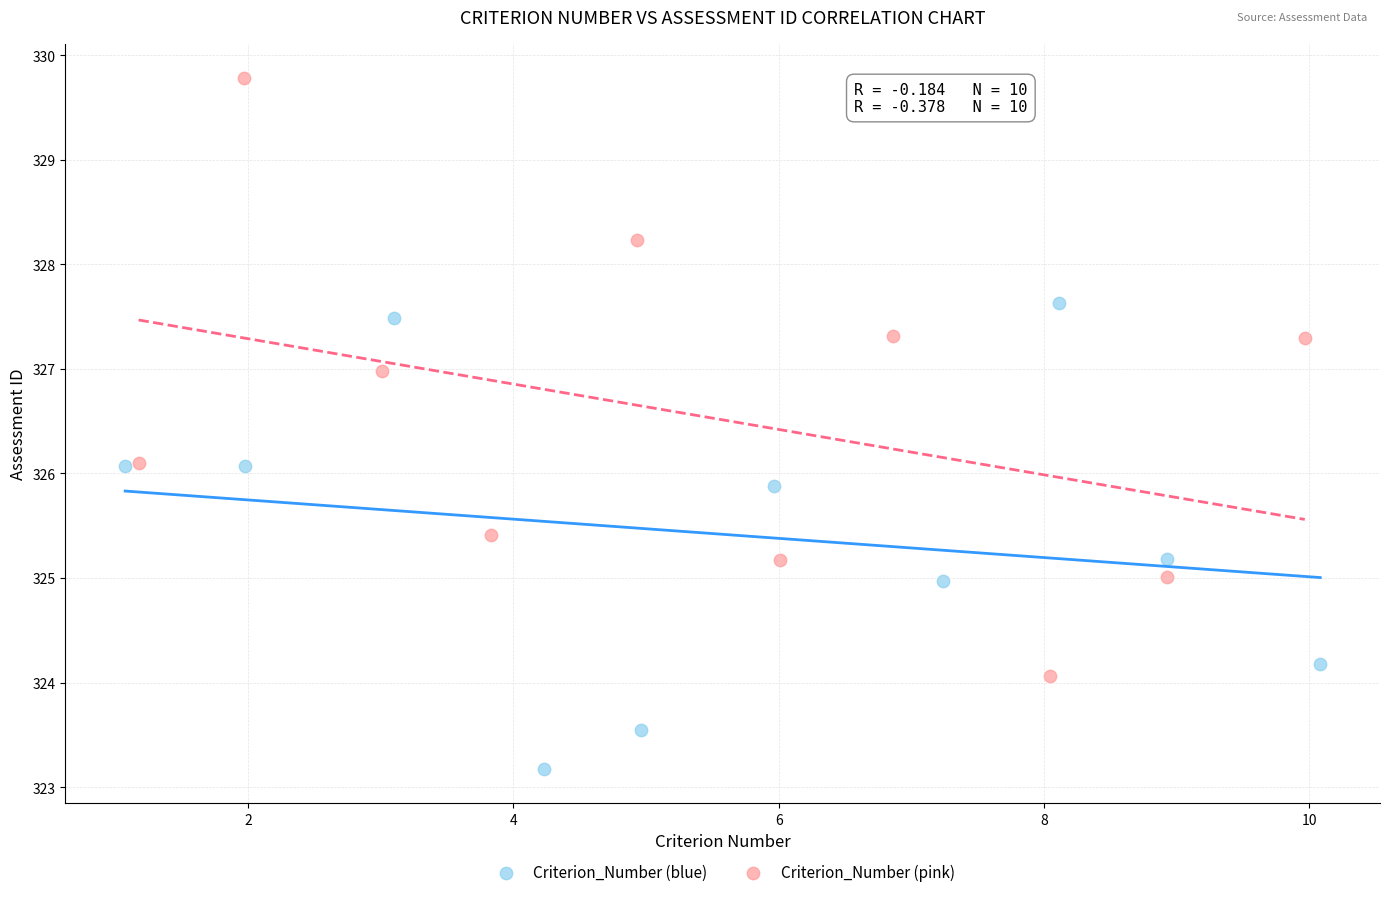

Which series contains the lowest Y value?

Criterion_Number (blue)